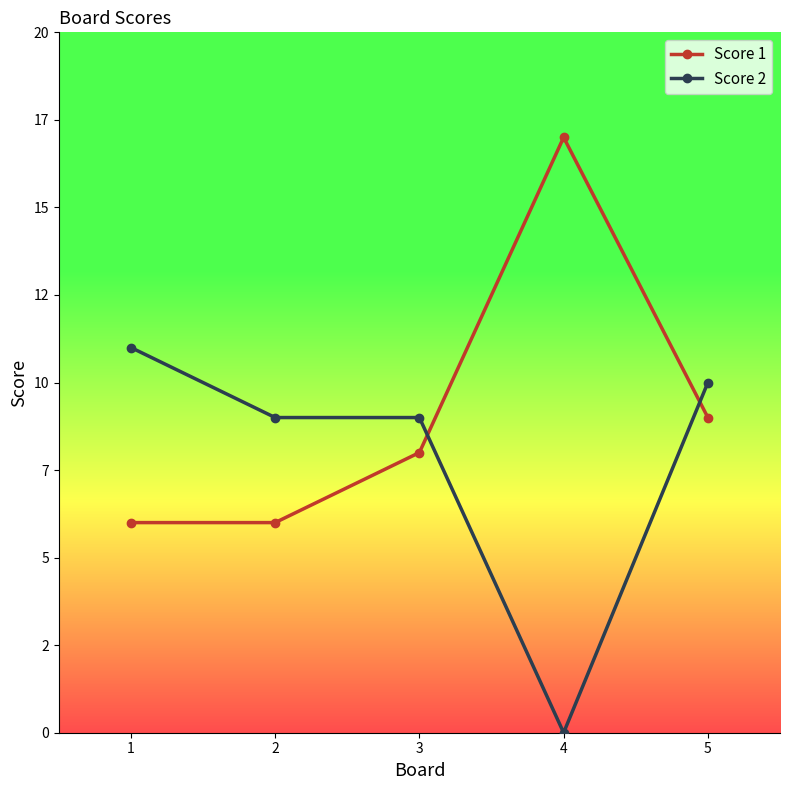

Which series has the largest total across all categories?

Score 1